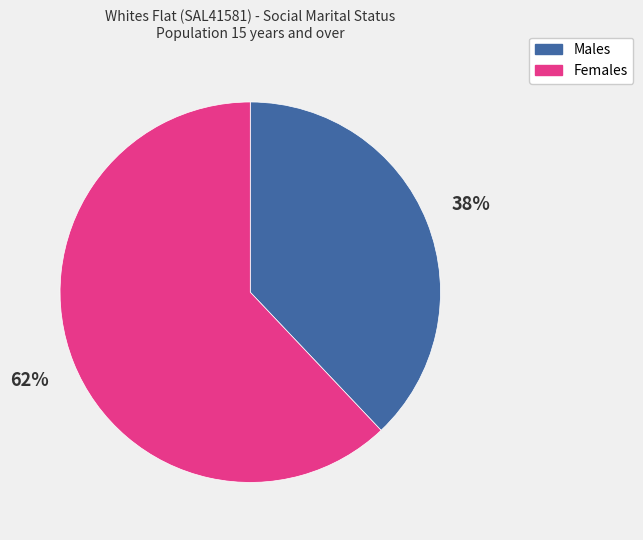

Is the sum of Males and Females greater than half?

Yes